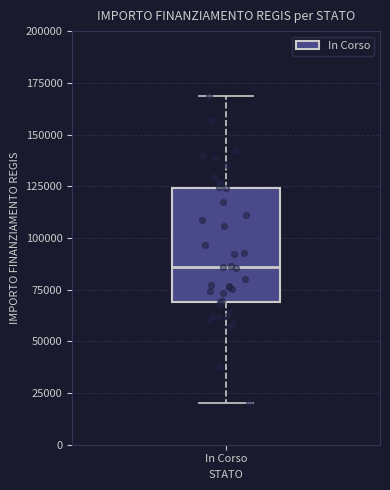

Transcribe this box plot: give where the median line is, the range the box spans, and where the two whiskers end, as read against the y-axis. The values are not printed on the chart, so give them approximately, as read against the axis.

median 85000, box 70000 to 125000, whiskers 20000 to 170000